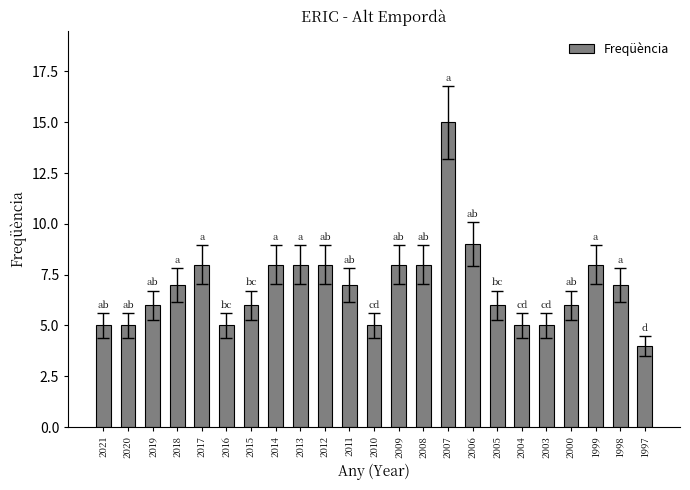

The chart shows a value of 12 at 2008. True or false?

False